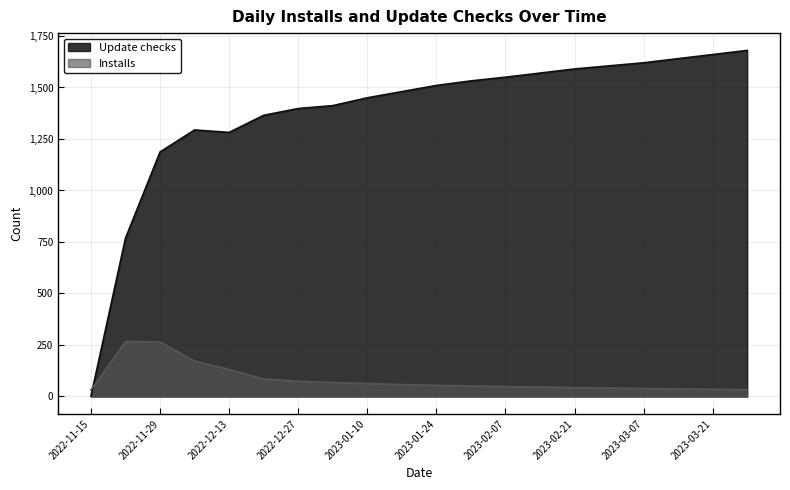

The value of Update checks at 2023-01-17 is 1480. True or false?

True